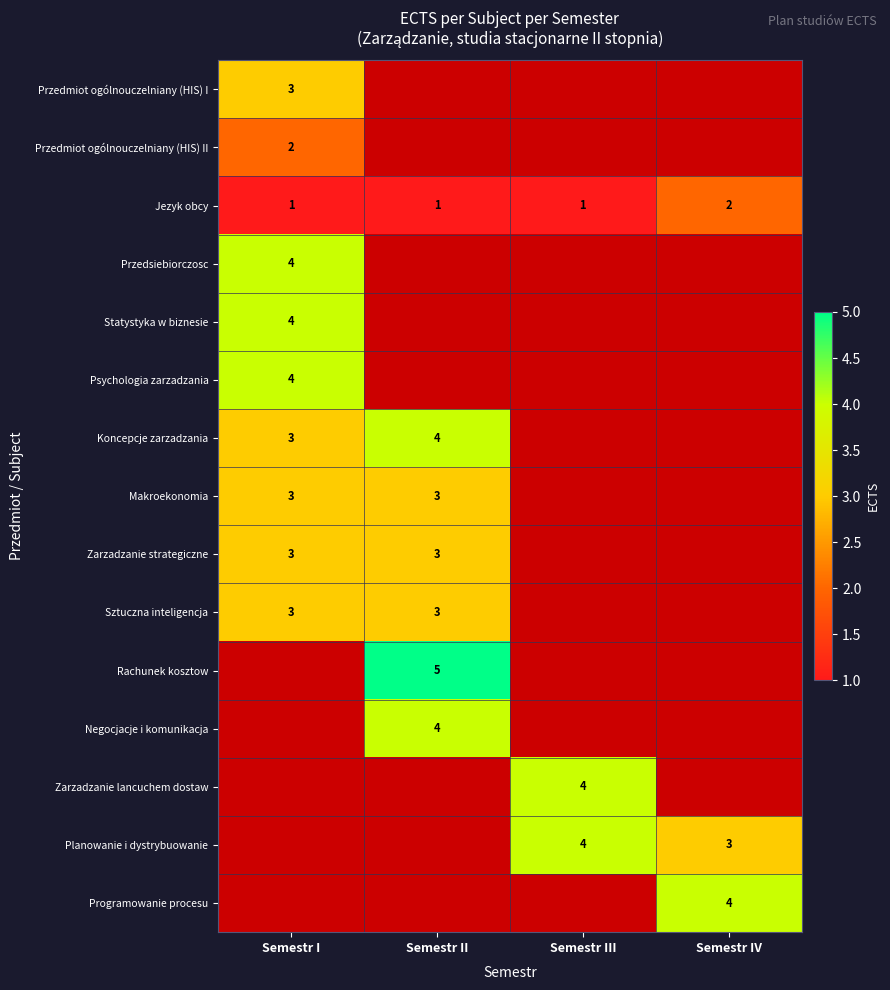

Is it true that Przedmiot ogólnouczelniany (HIS) I equals 1.1 at Semestr I?

False